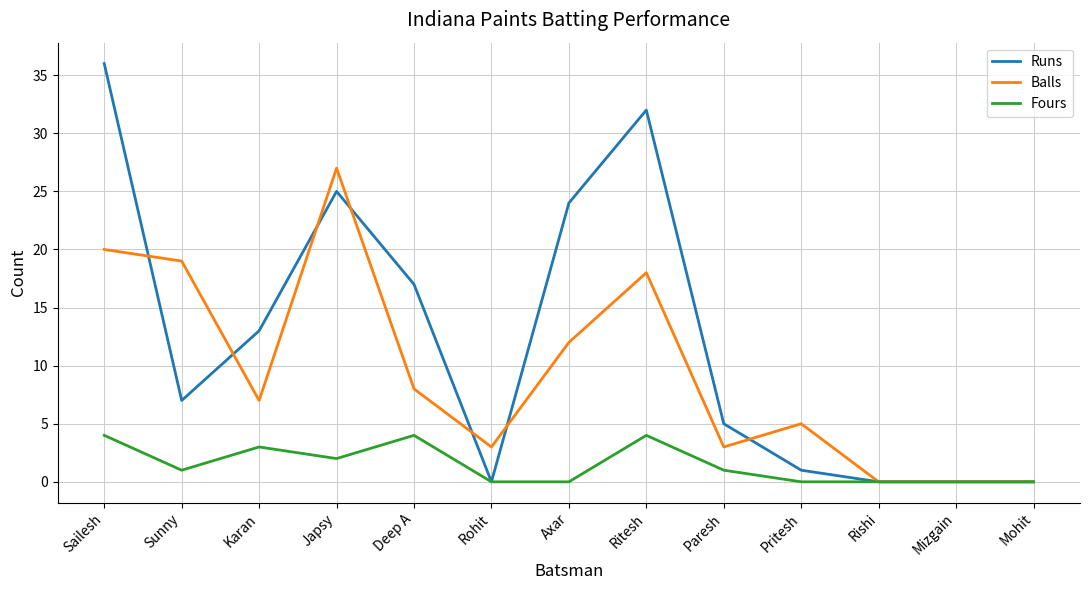

Read the Runs value at Karan.

13